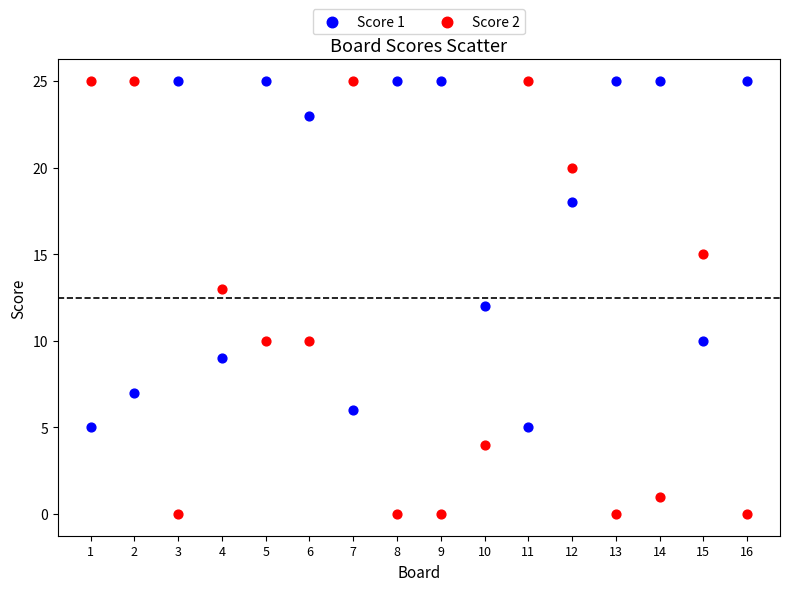

Across all data points, what is the range of X values (max minus min)?

15